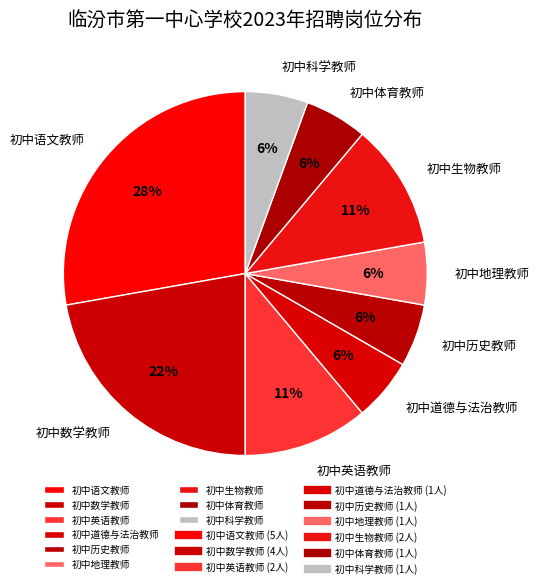

The 初中英语教师 slice represents 11% of the pie. True or false?

True